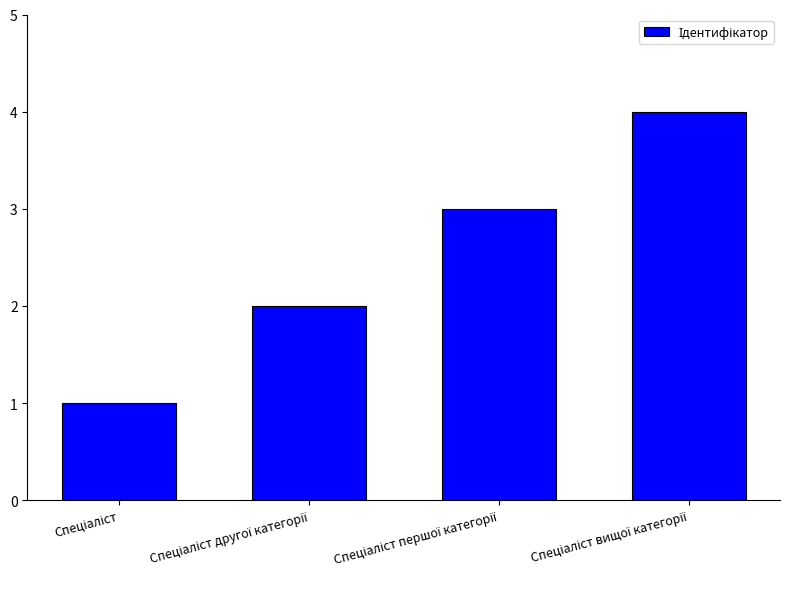

What is the difference between the maximum and minimum values?

3